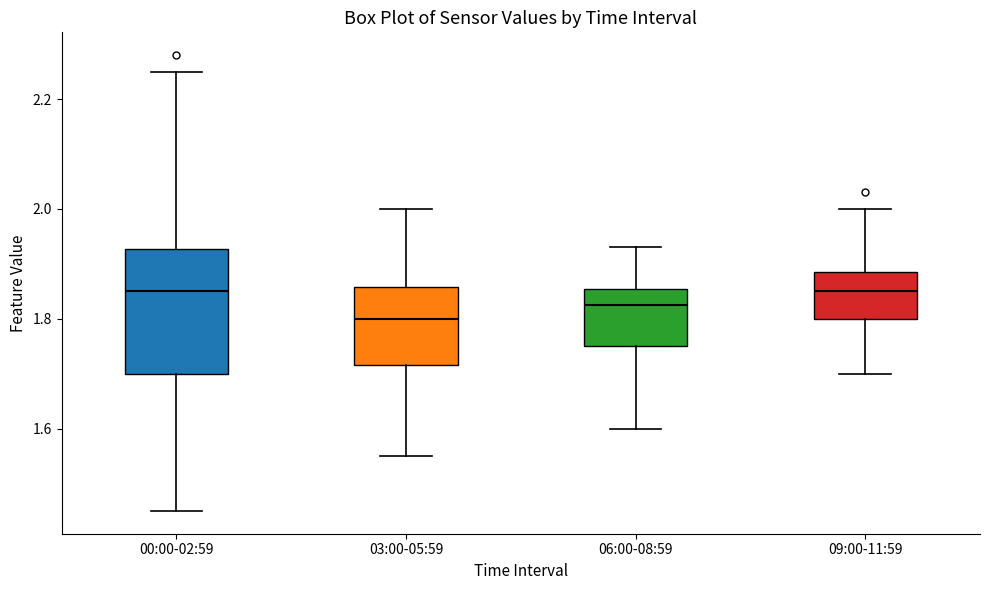

Where is the lower edge of the box for 03:00-05:59 on the y-axis? The values are not printed on the chart, so give them approximately, as read against the axis.

1.72